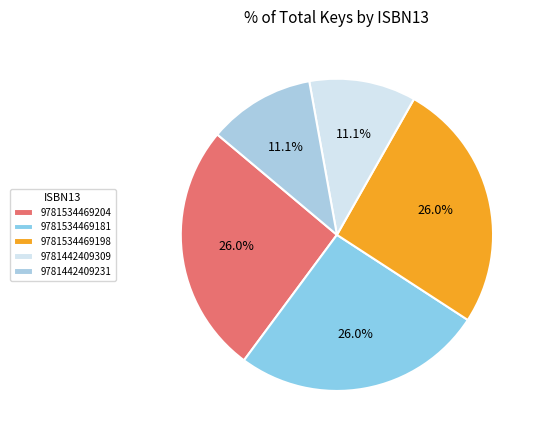

What is the total percentage of 9781442409309 and 9781534469204?

37.0%